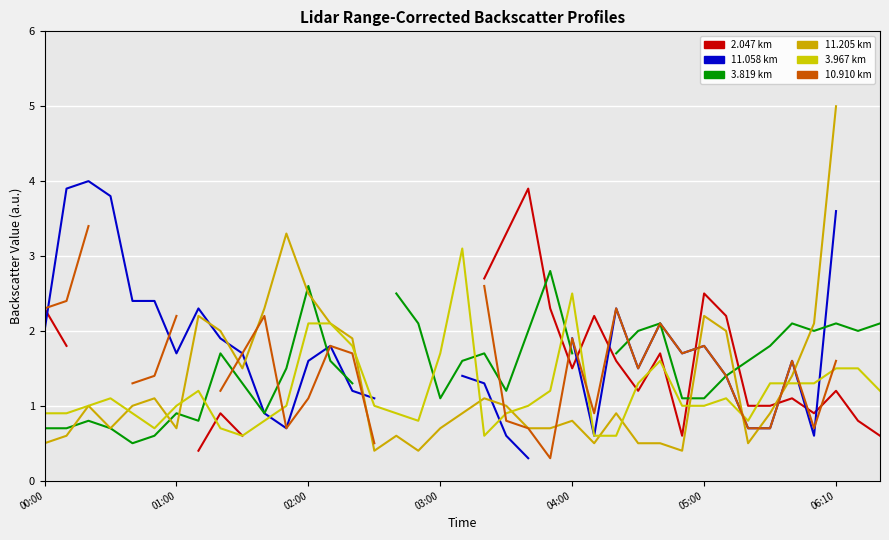

At which label does 10.910 km first exceed 1?

00:00